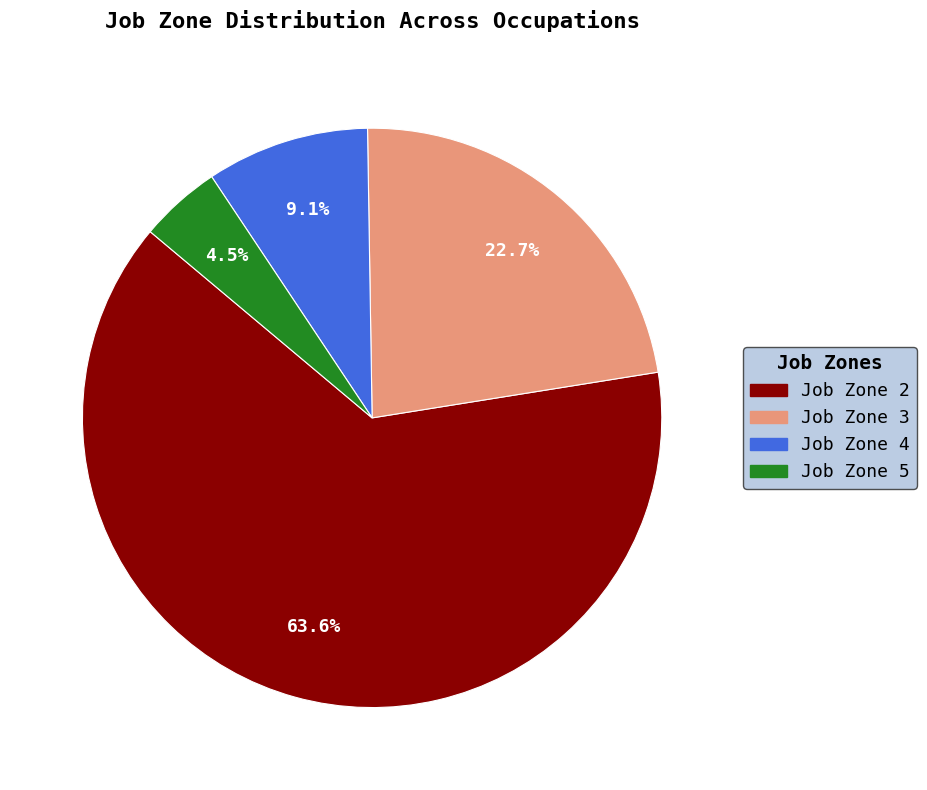

Is there a majority slice in this chart?

Yes